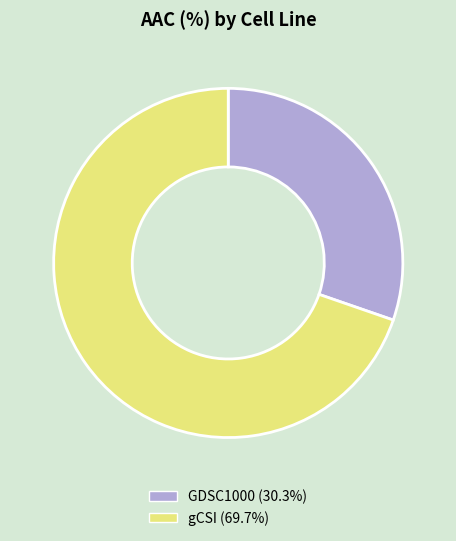

Is the sum of gCSI and GDSC1000 greater than half?

Yes